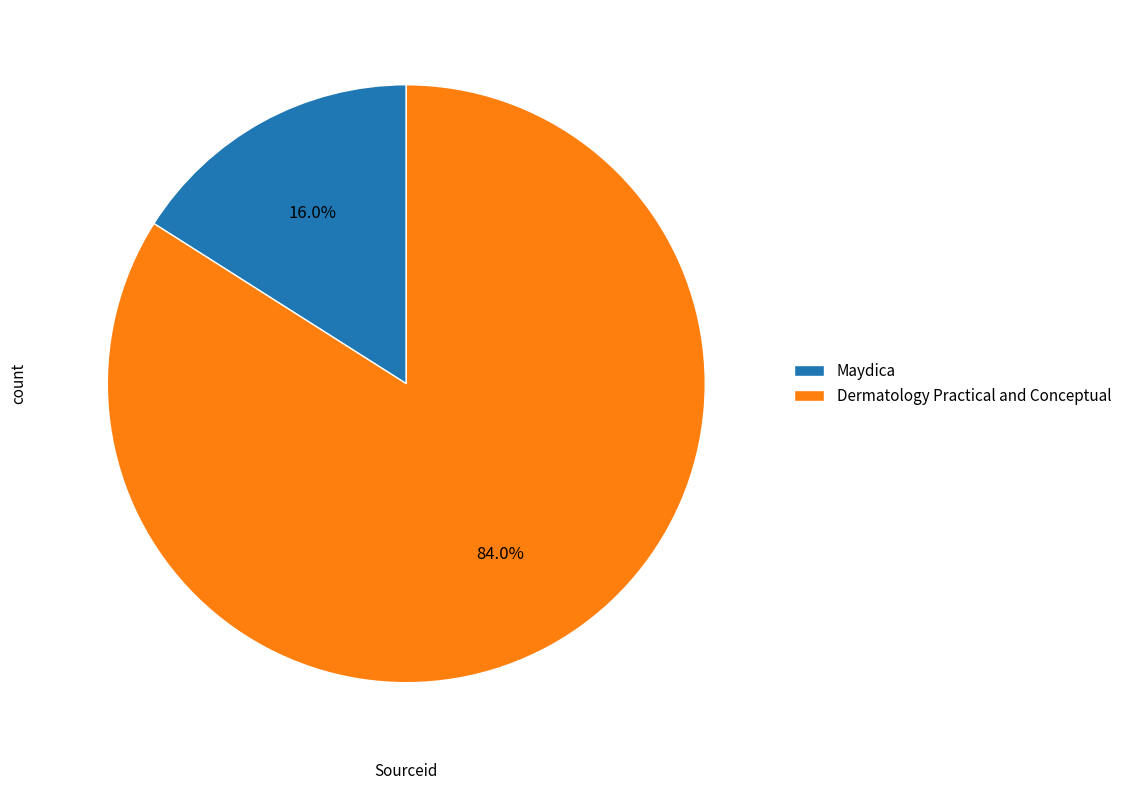

To the nearest percent, what portion does Maydica represent?

16%